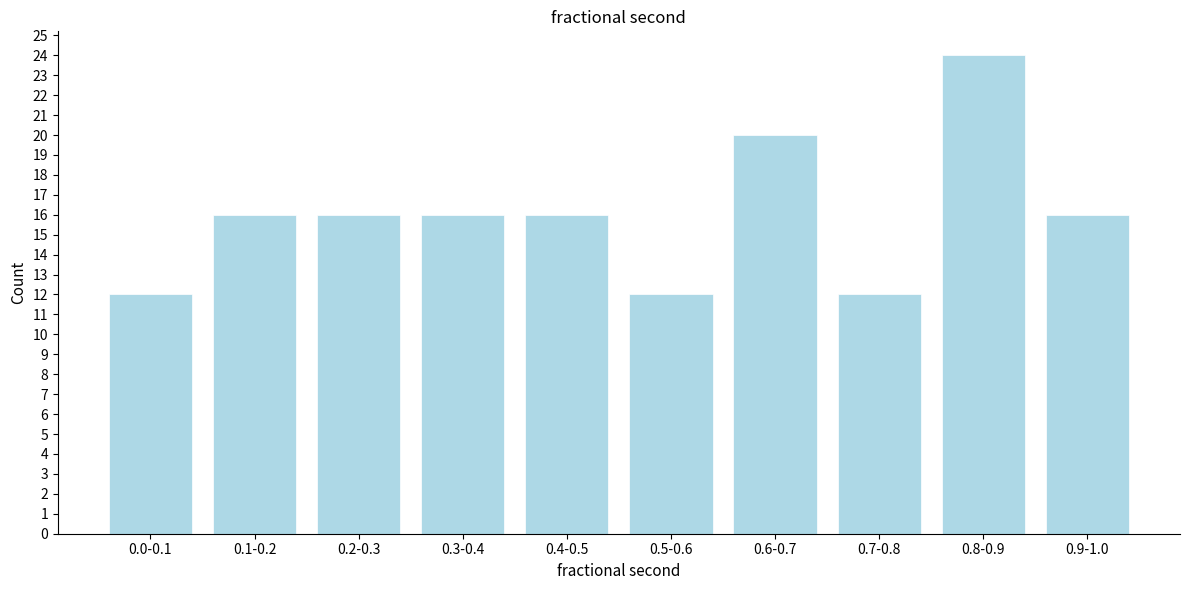

Reading left to right, transcribe all the data shown in this chart.

0.0-0.1=12	0.1-0.2=16	0.2-0.3=16	0.3-0.4=16	0.4-0.5=16	0.5-0.6=12	0.6-0.7=20	0.7-0.8=12	0.8-0.9=24	0.9-1.0=16